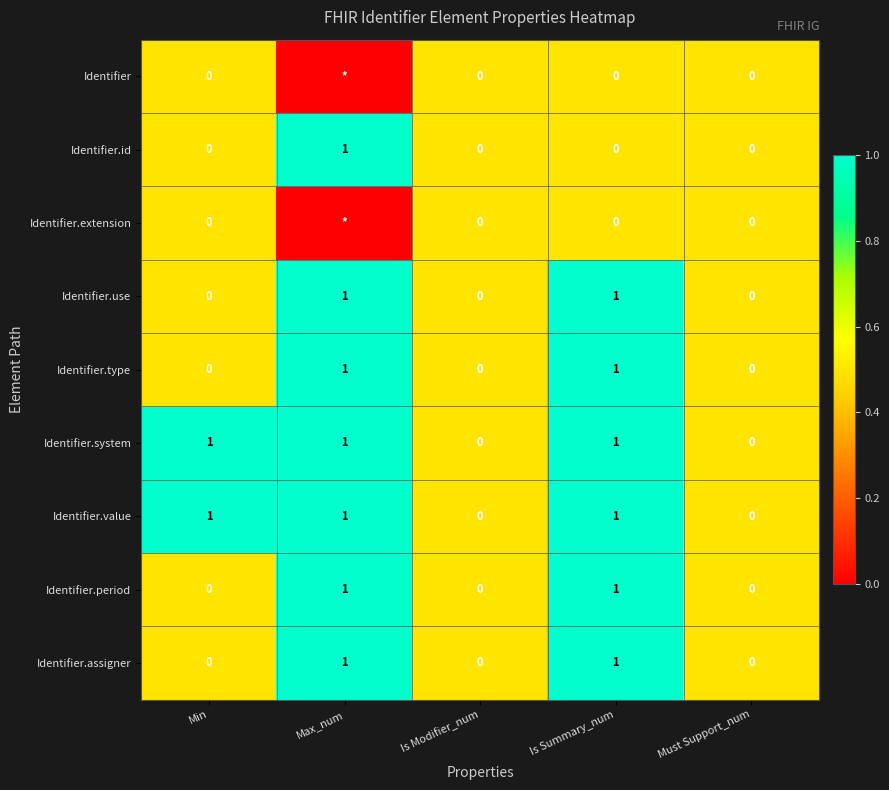

Is it true that Identifier.use equals 2 at Is Summary_num?

False